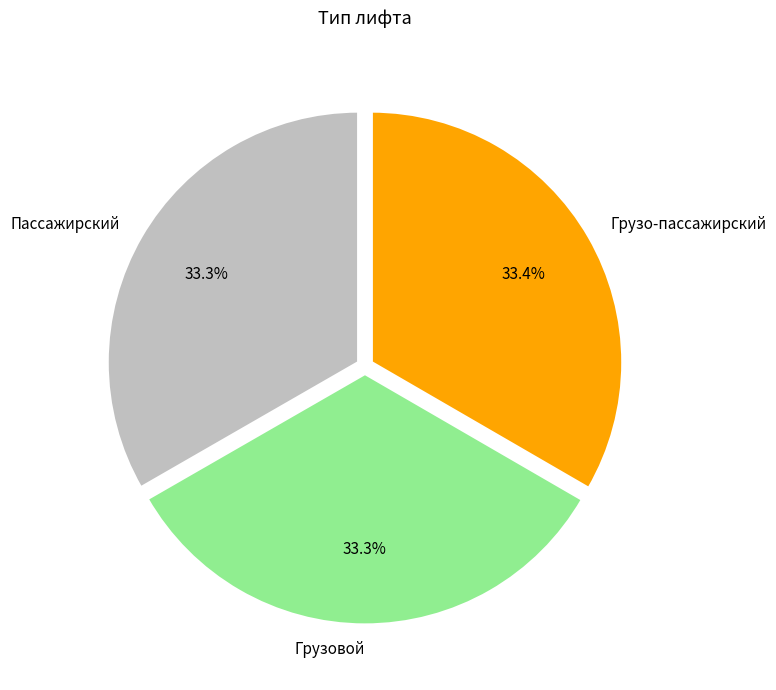

Approximately how many times larger is the value at Грузо-пассажирский compared to Грузовой?

1.0